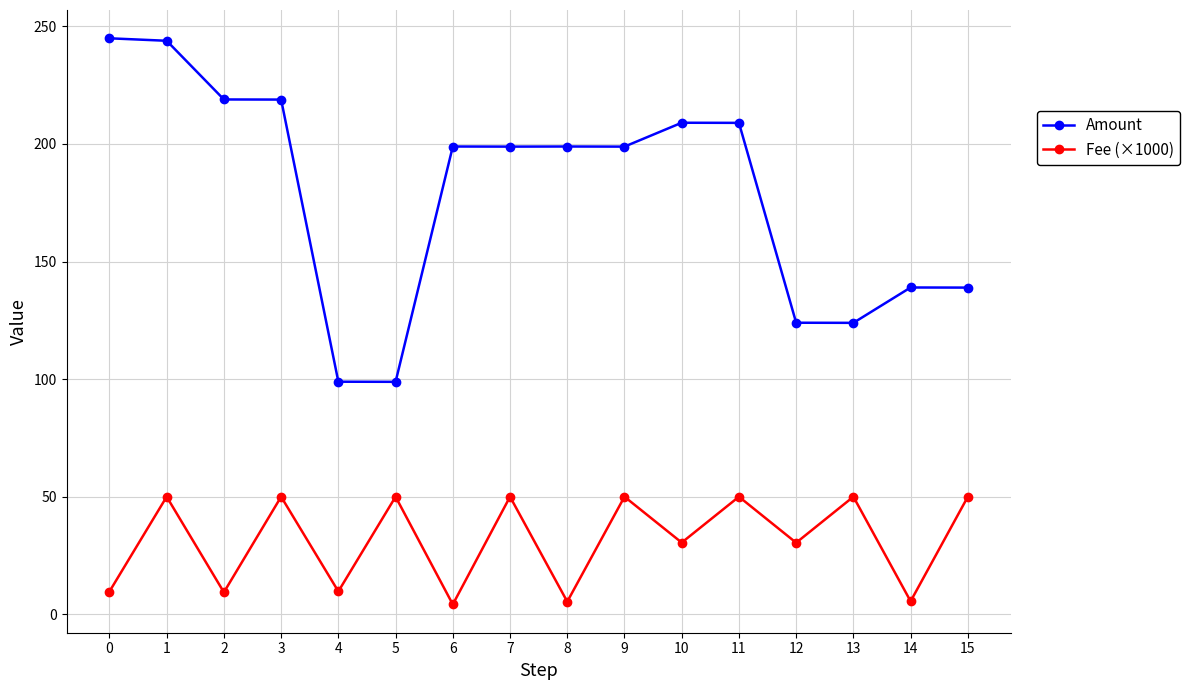

True or false: Amount and Fee (×1000) intersect in this chart.

False